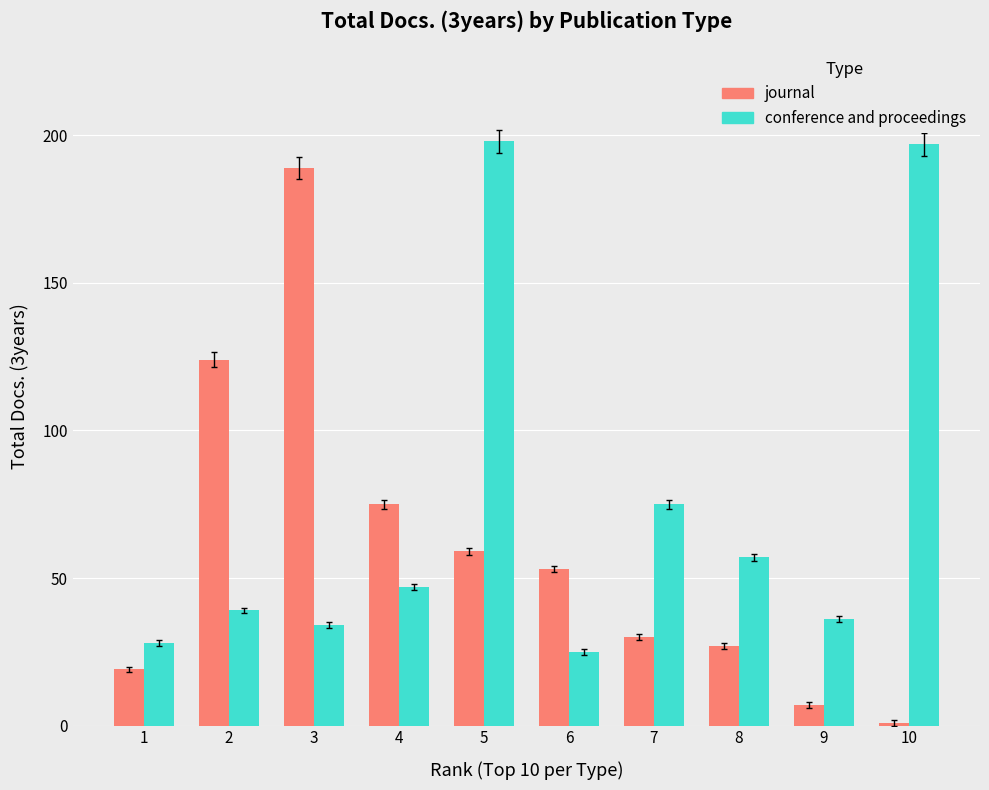

How many series are shown in this chart?

2